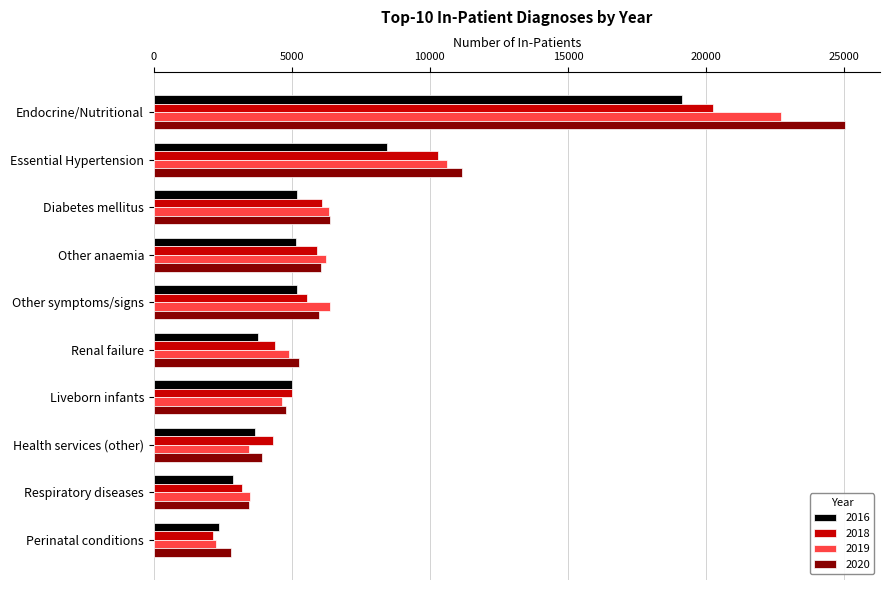

At which category is the sum across all series the highest?

Endocrine/Nutritional